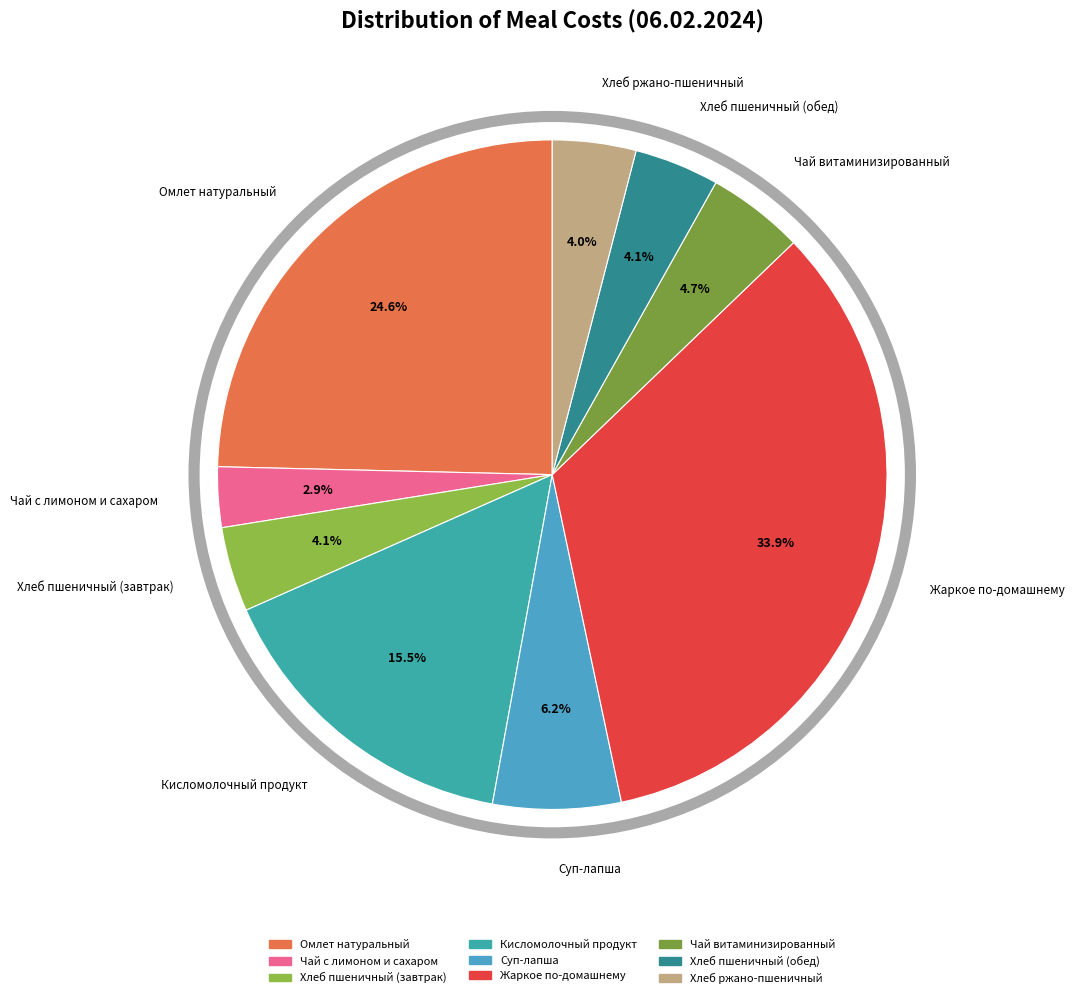

Between Кисломолочный продукт and Хлеб ржано-пшеничный, which is larger?

Кисломолочный продукт